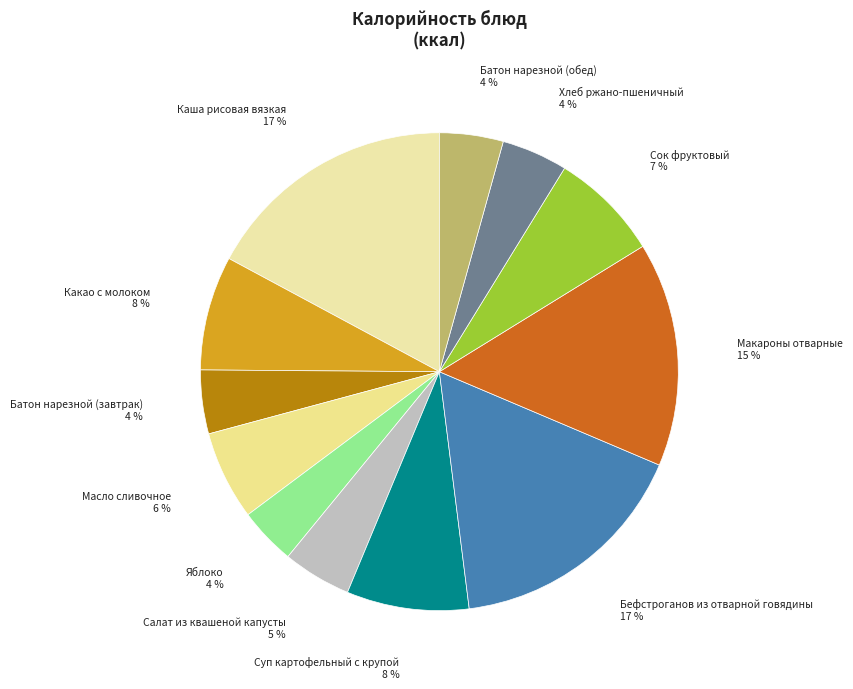

True or false: Масло сливочное accounts for 11% of the total.

False